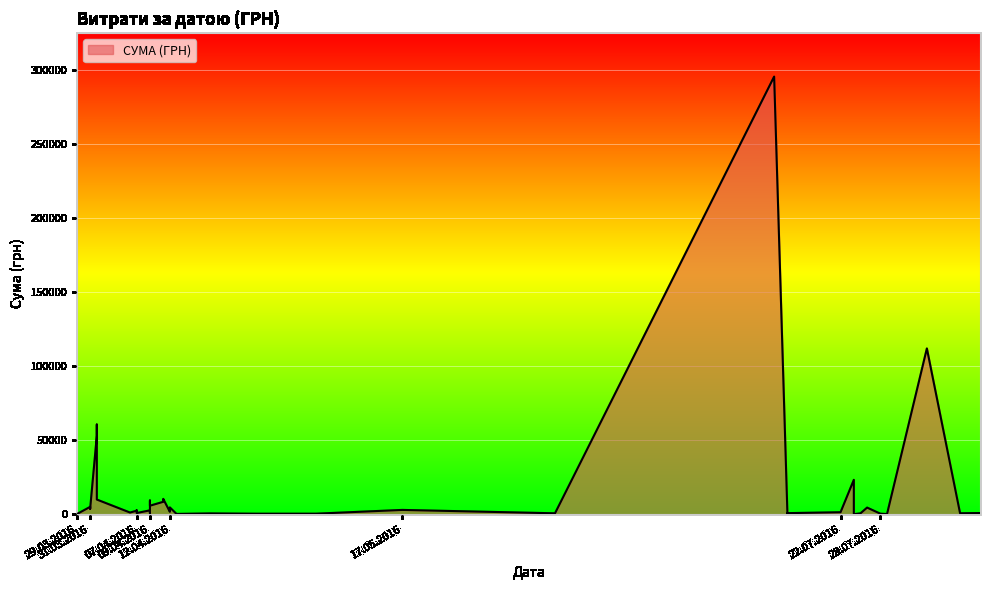

What value does the data have at 31.03.2016?

4960.2